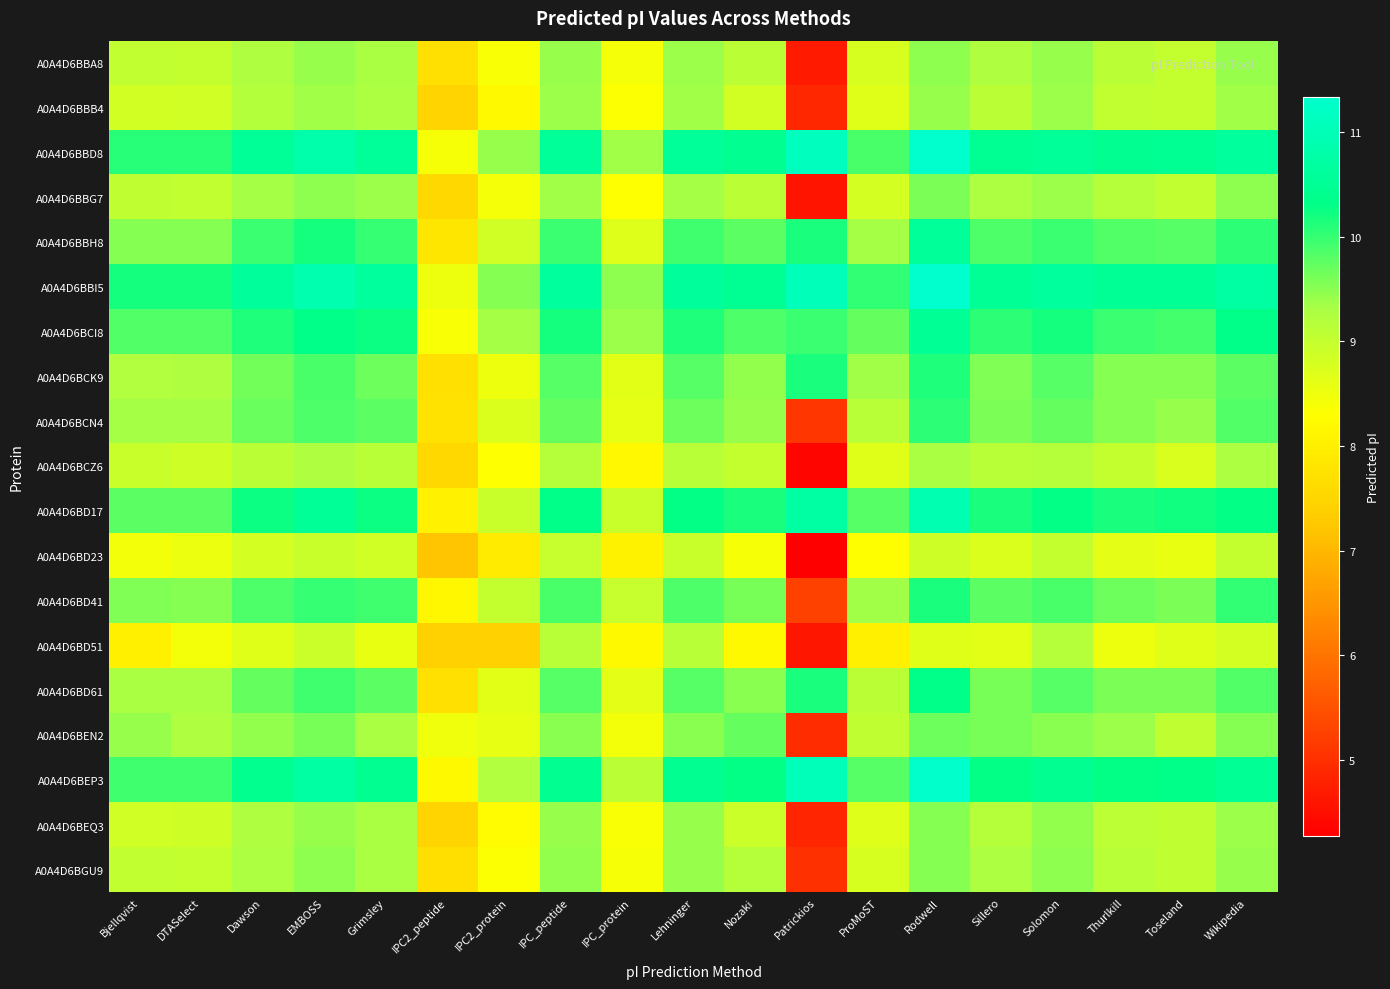

Which category has the lowest value across all series?

Patrickios